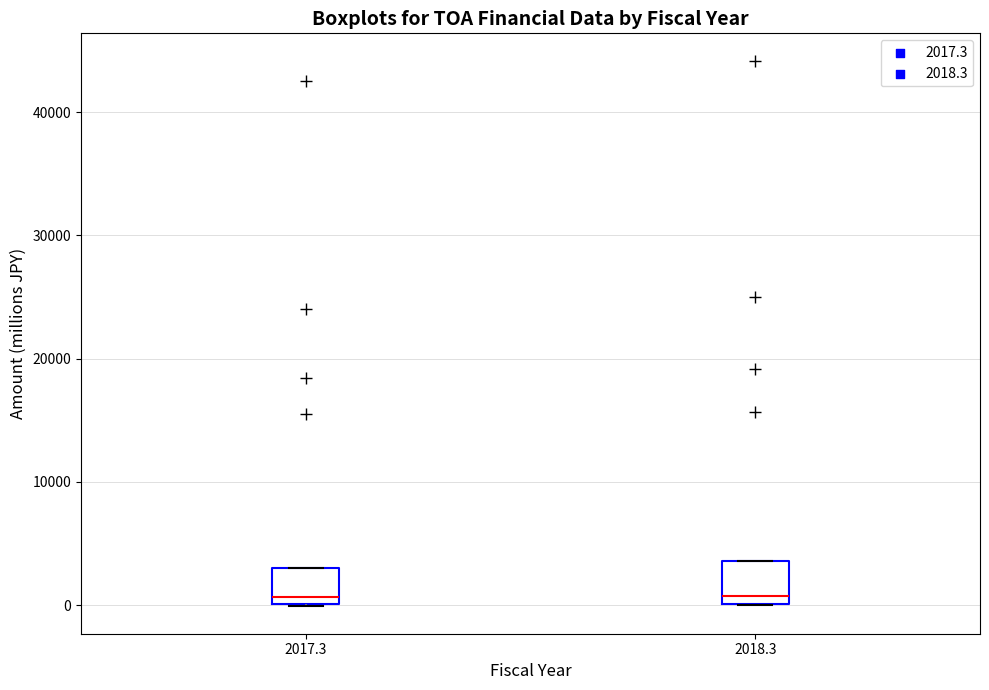

Reading left to right, read every box against the y-axis: the position of its median line, the range the box covers, and the ends of its whiskers. The values are not printed on the chart, so give them approximately, as read against the axis.

2017.3: median 1000, box 0 to 3000, whiskers 0 to 3000
2018.3: median 1000, box 0 to 4000, whiskers 0 to 4000